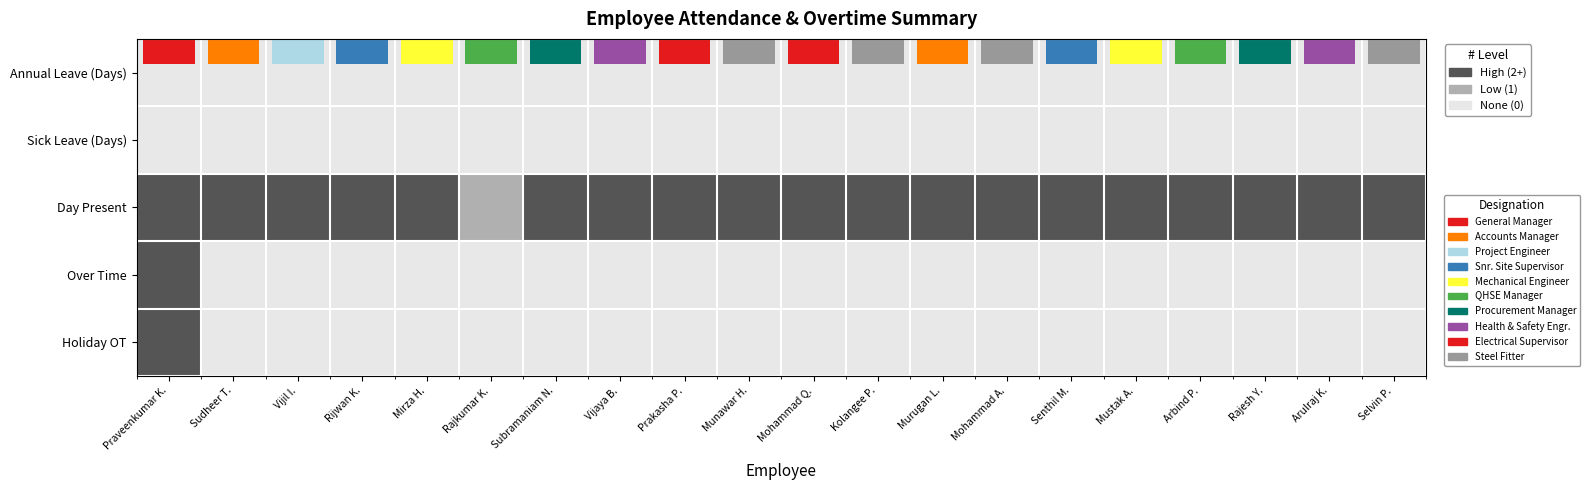

Between Rijwan K. and Mustak A., which is larger?

Rijwan K.